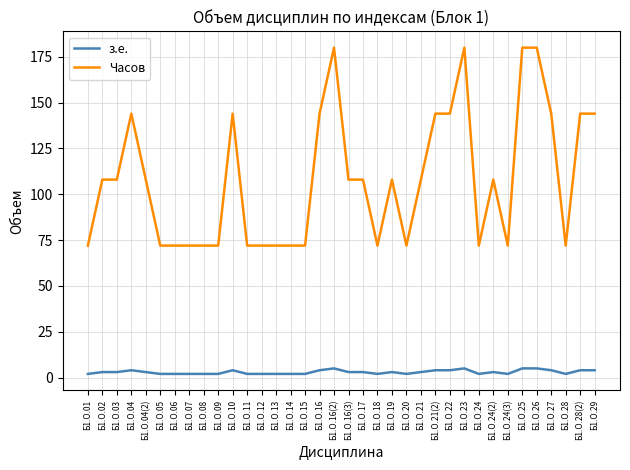

What is the highest value of the Часов series?

180